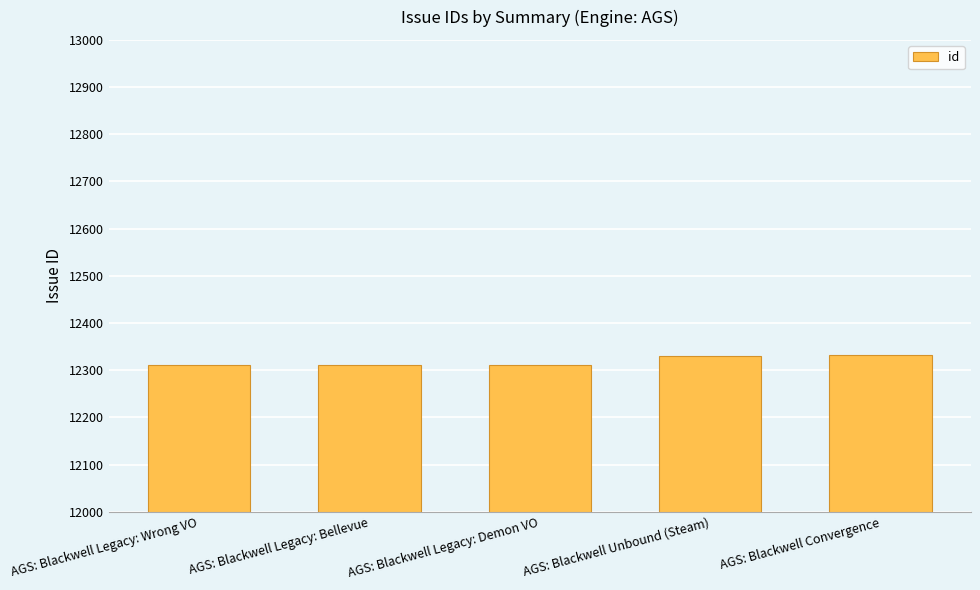

What is the label of the 5th bar from the left?

AGS: Blackwell Convergence